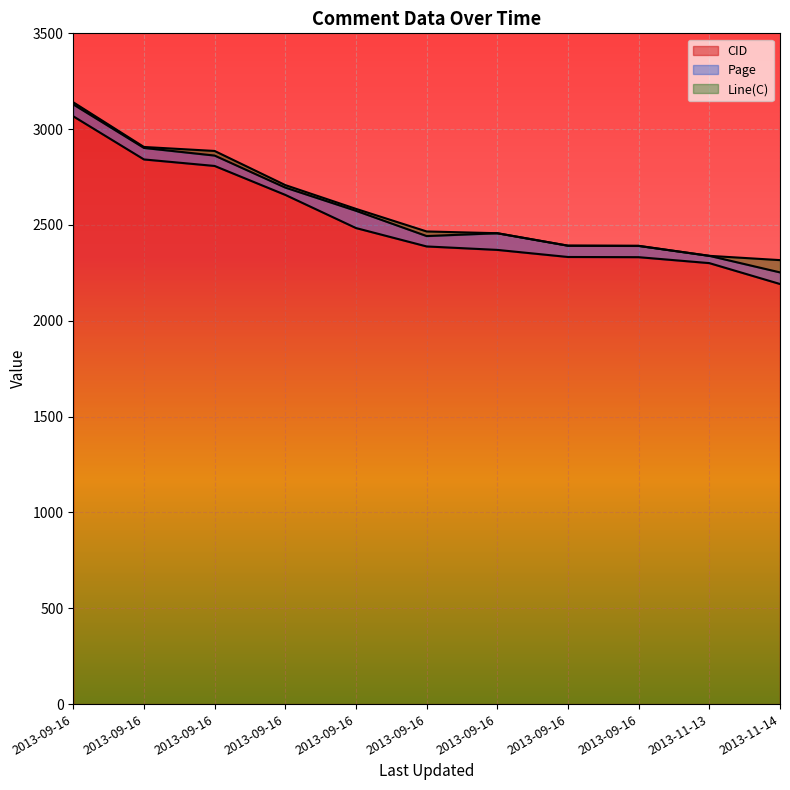

What is the sum of all Line(C) values?

151.0